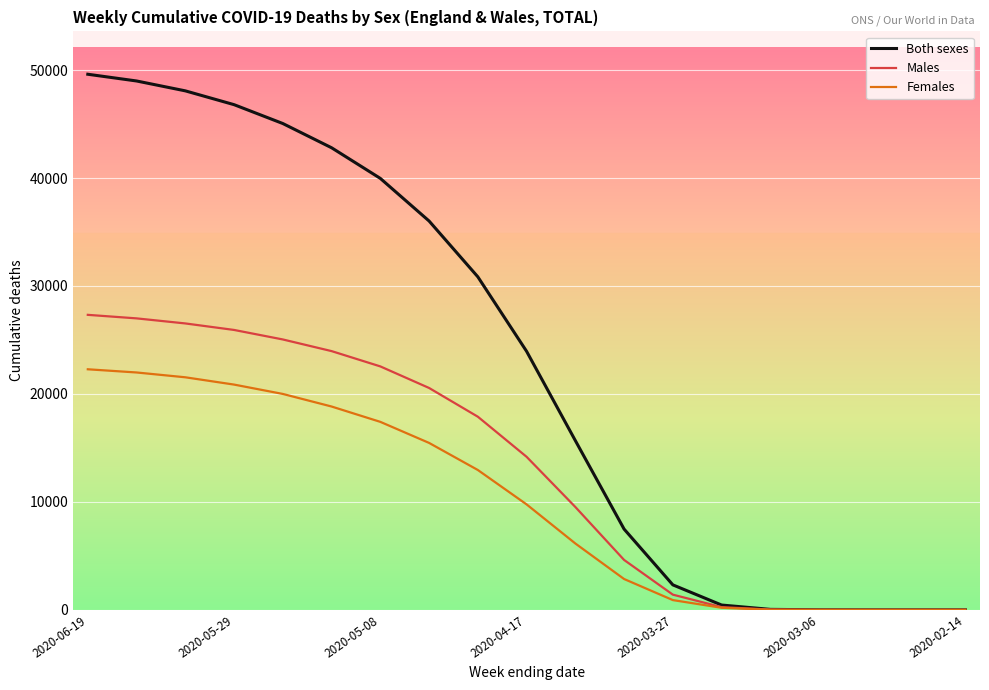

Rank the series by their average value, from lowest to highest.

Females, Males, Both sexes